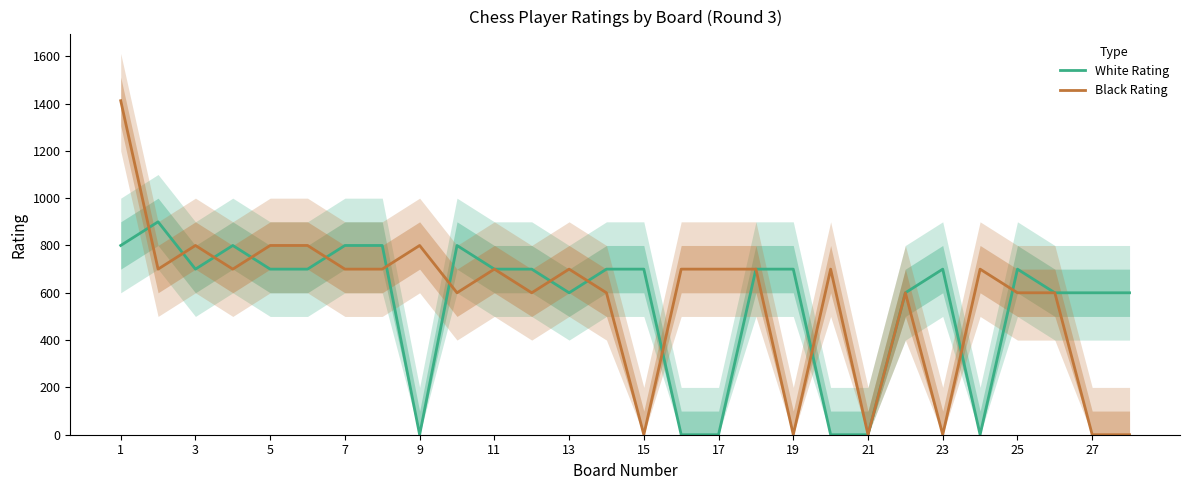

Which label corresponds to the largest value in the chart?

1